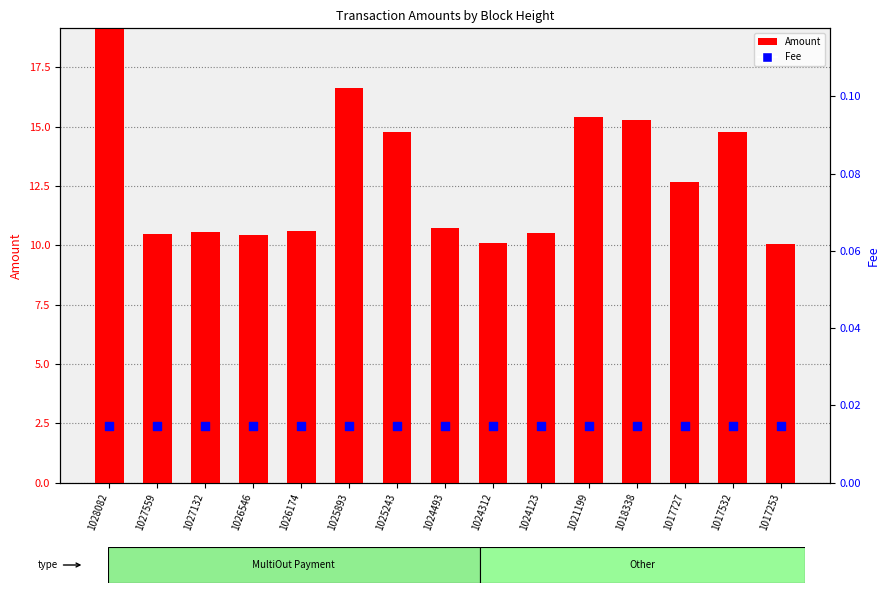

Is the value of Fee at 1028082 greater than the value of Amount at 1024123?

No